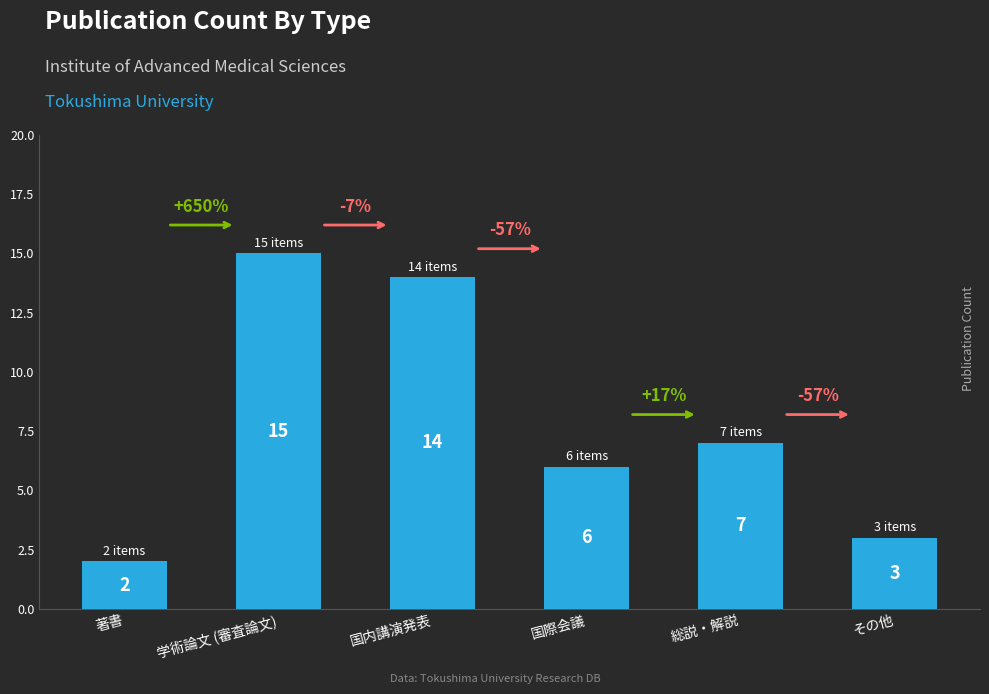

How many data points are less than 7?

3